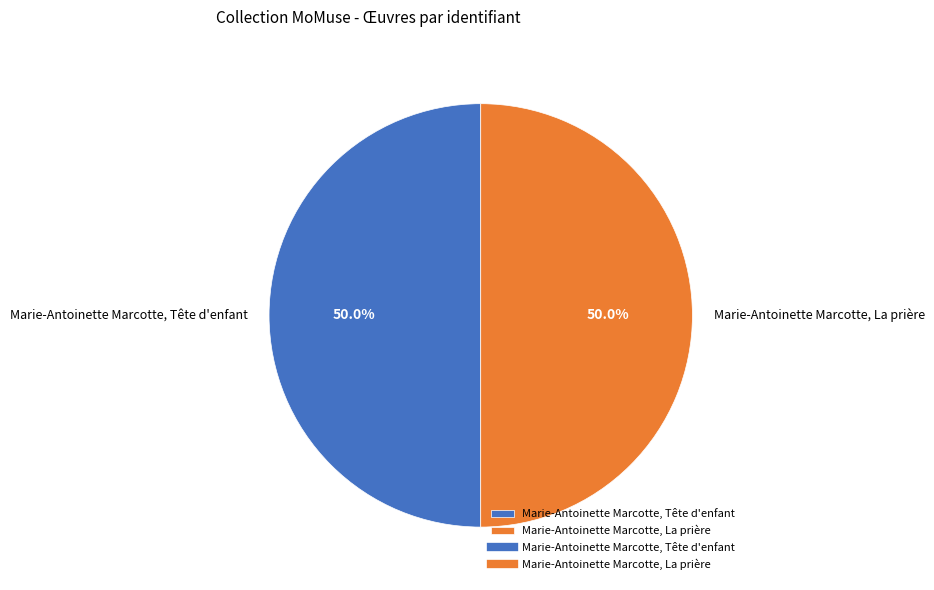

What is the total percentage of Marie-Antoinette Marcotte, Tête d'enfant and Marie-Antoinette Marcotte, La prière?

100.0%